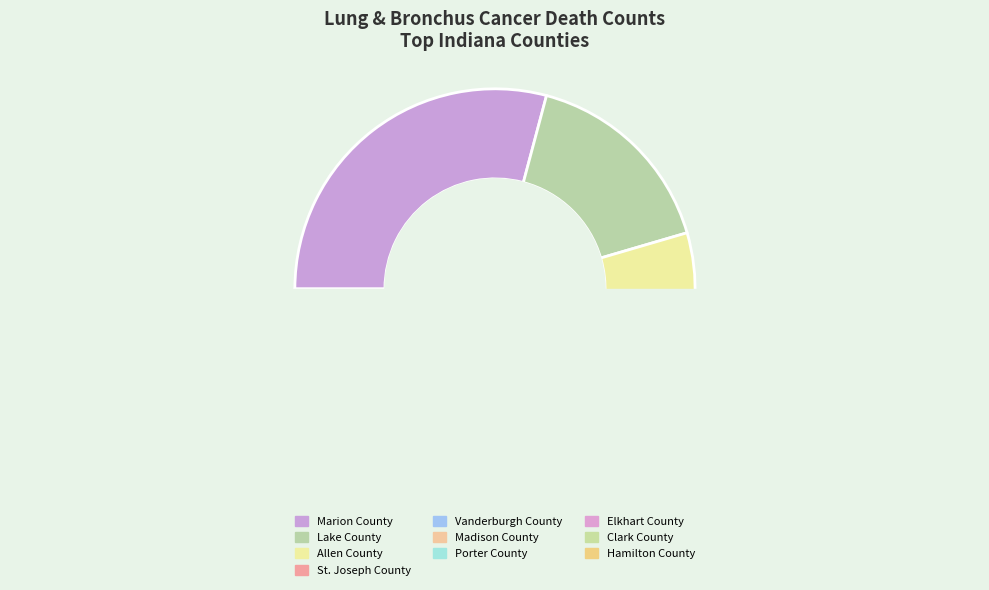

How many segments does this pie chart have?

10